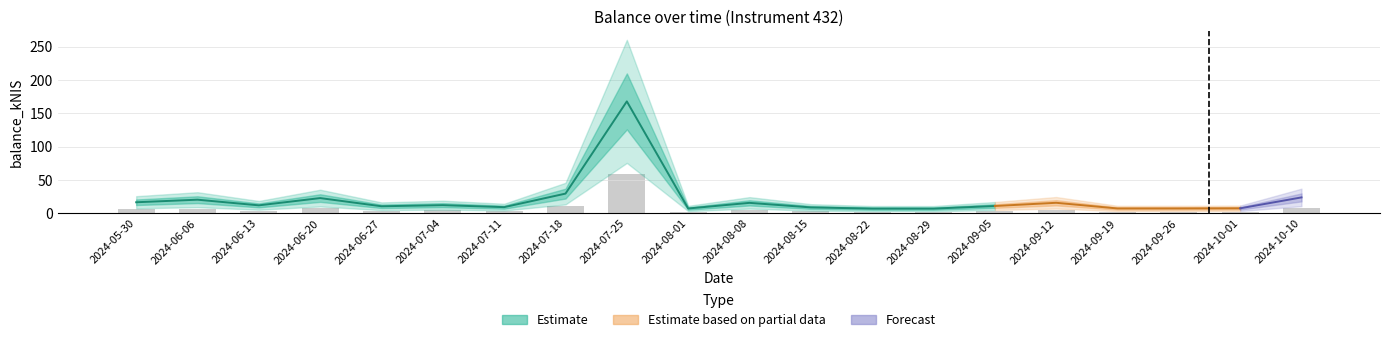

What is the difference between the values at 2024-08-29 and 2024-05-30?

9.5